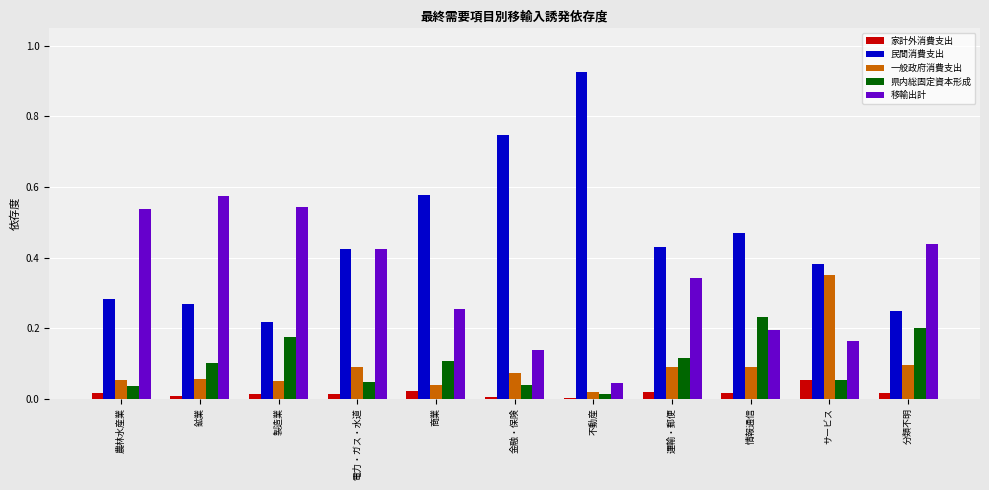

Between 運輸・郵便 and 情報通信, which series saw the biggest shift?

移輸出計